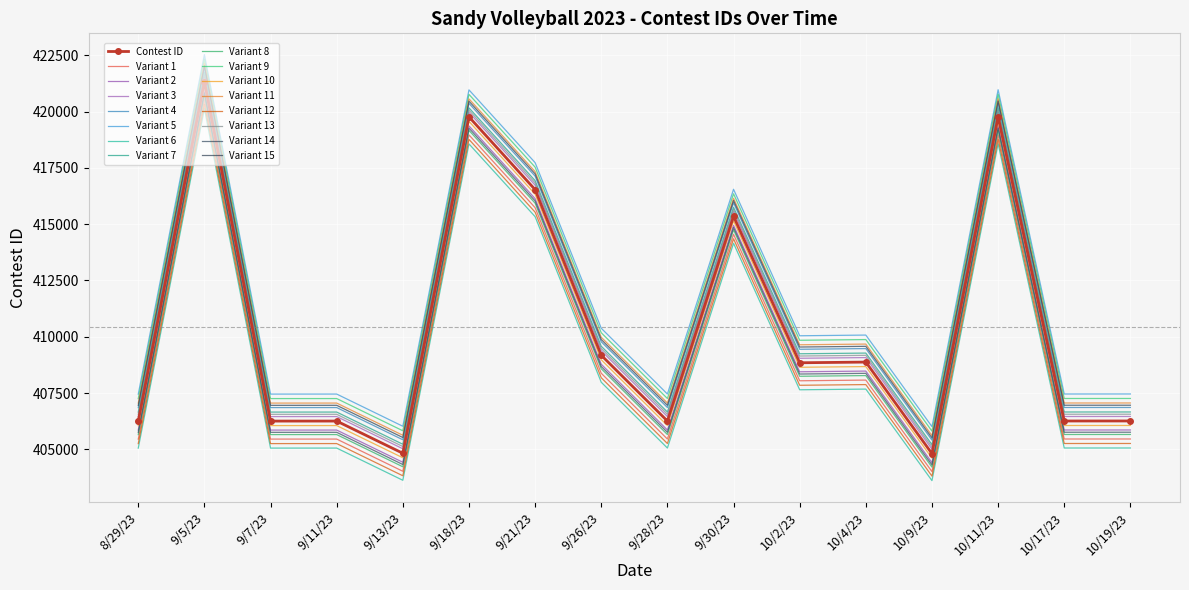

How many categories are shown in the chart?

16